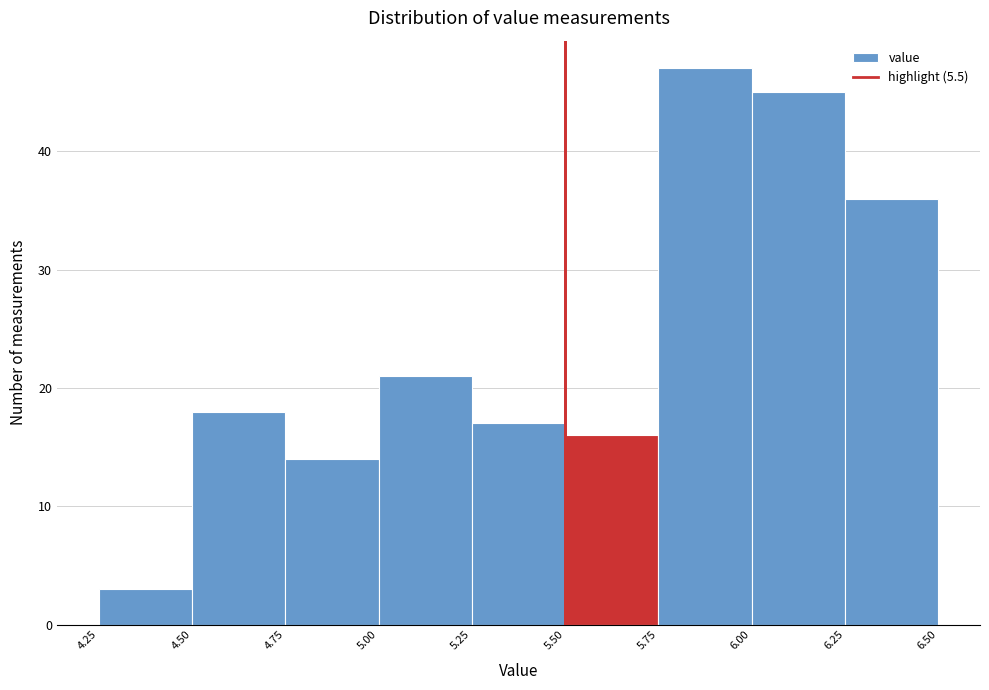

What is the height of the bar covering 4.25 to 4.50 on the x-axis? The values are not printed on the chart, so give them approximately, as read against the axis.

3